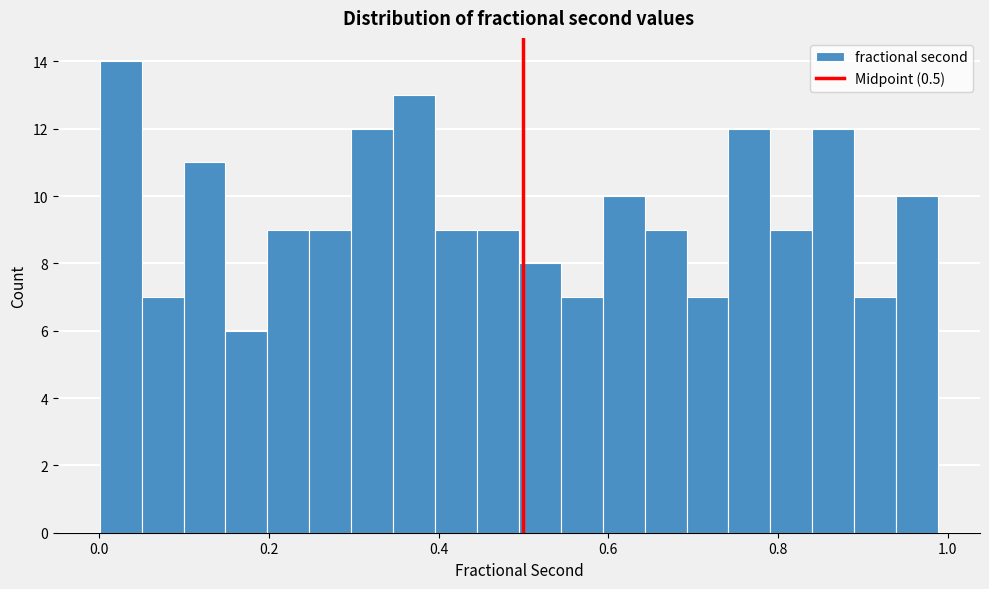

Around what value on the x-axis is the tallest bar? Give the approximate position of its centre, as read against the axis.

0.02